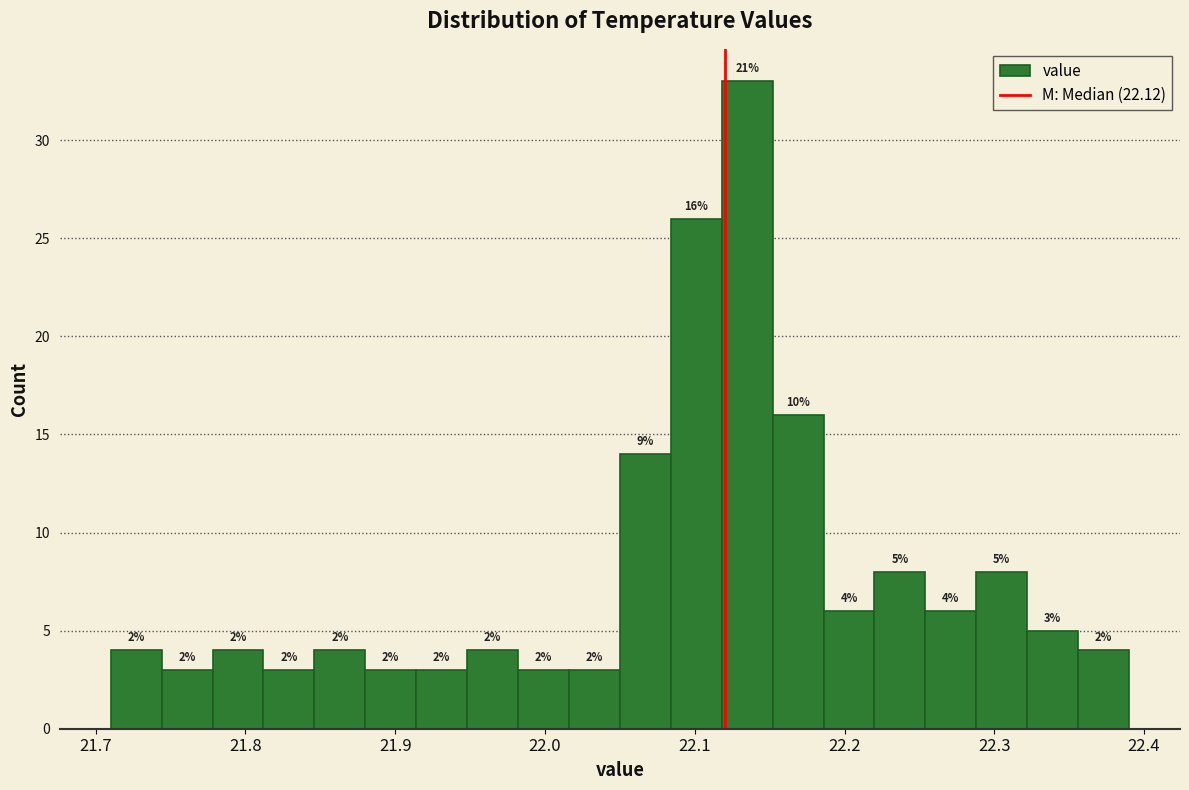

Around what value on the x-axis is the tallest bar? Give the approximate position of its centre, as read against the axis.

22.14